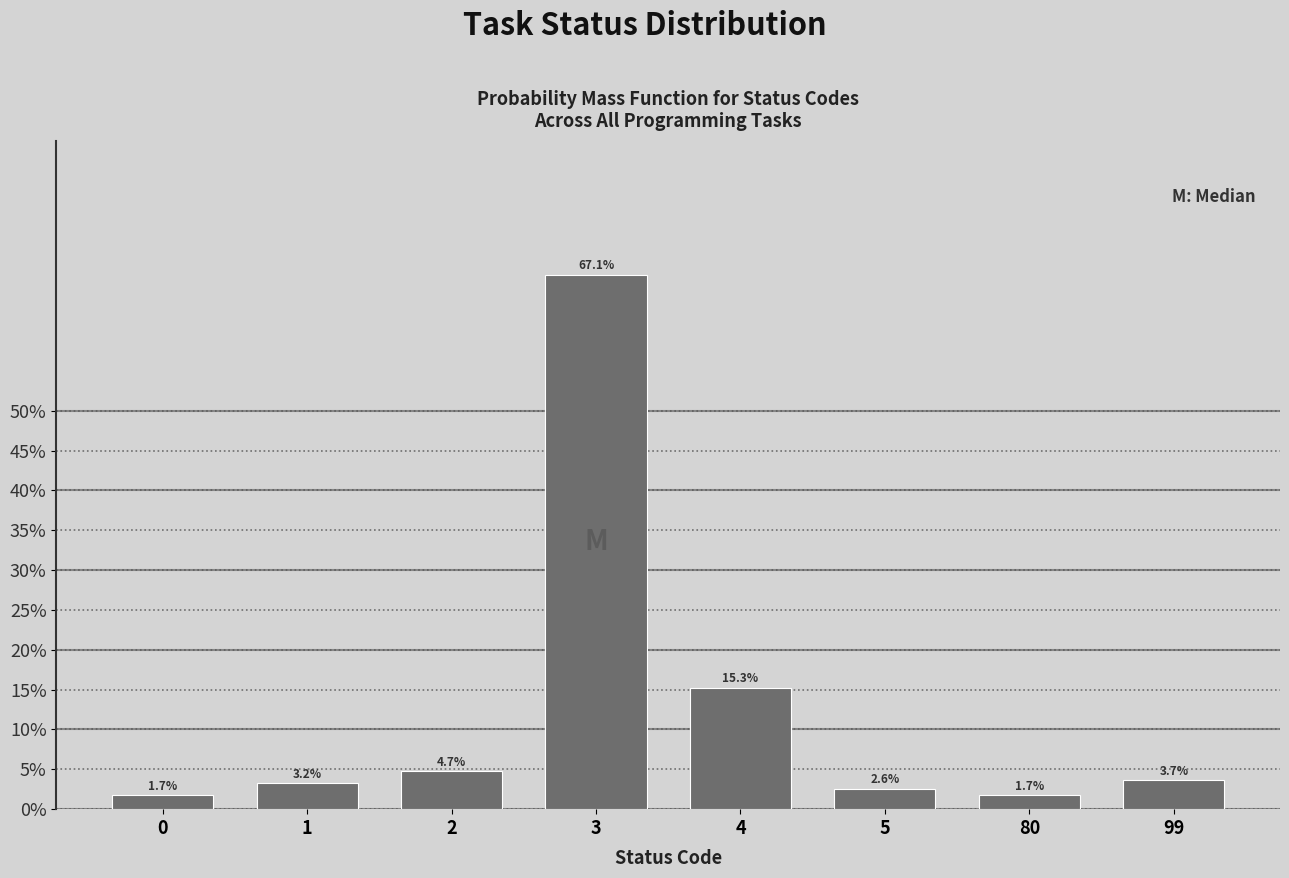

Reading left to right, transcribe all the data shown in this chart.

0=1.7	1=3.2	2=4.7	3=67.1	4=15.3	5=2.6	80=1.7	99=3.7